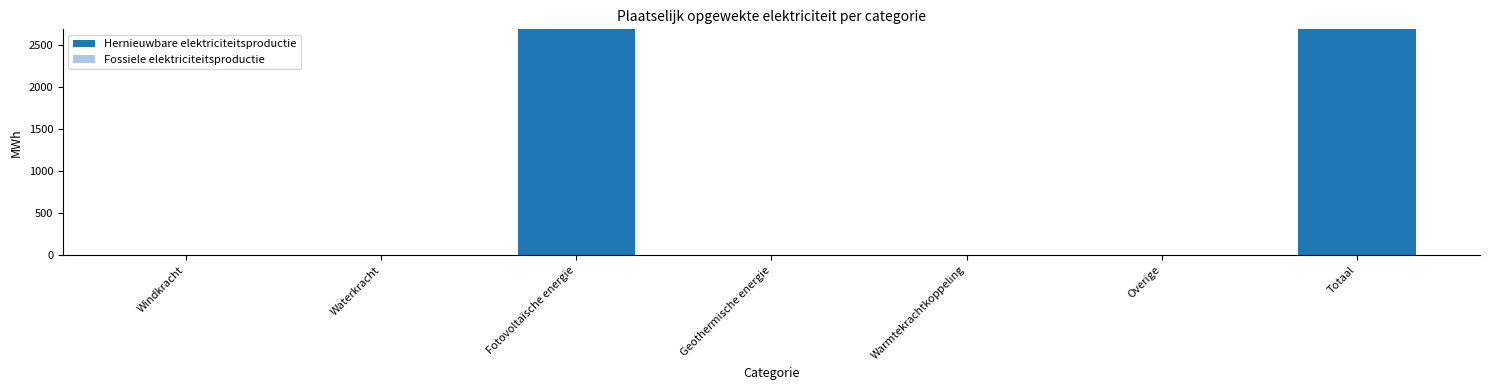

What is the sum of all values?

5369.2